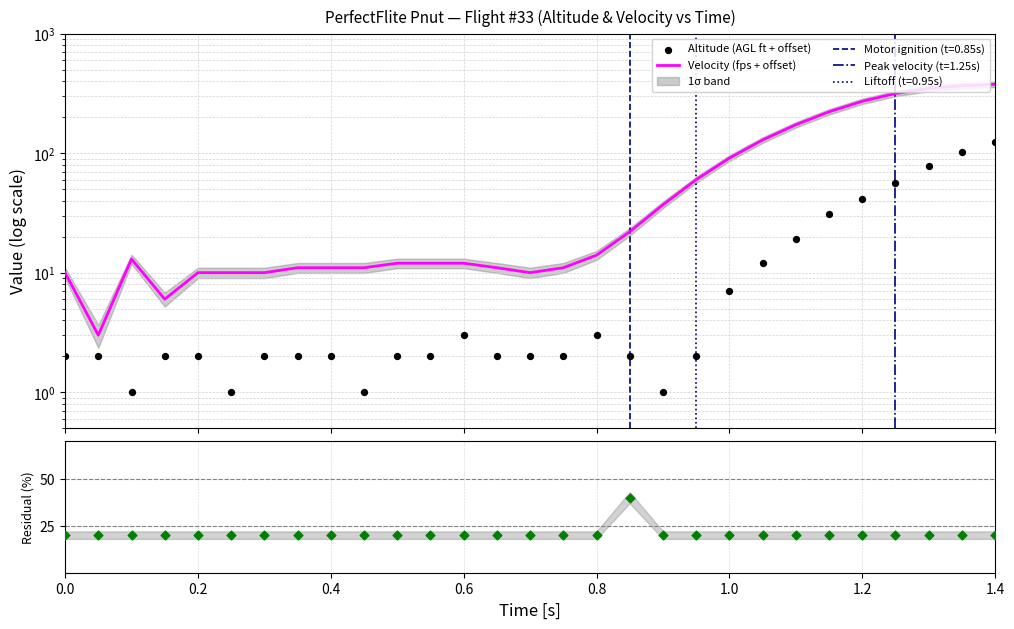

Which series contains the lowest Y value?

Altitude (AGL ft + offset)